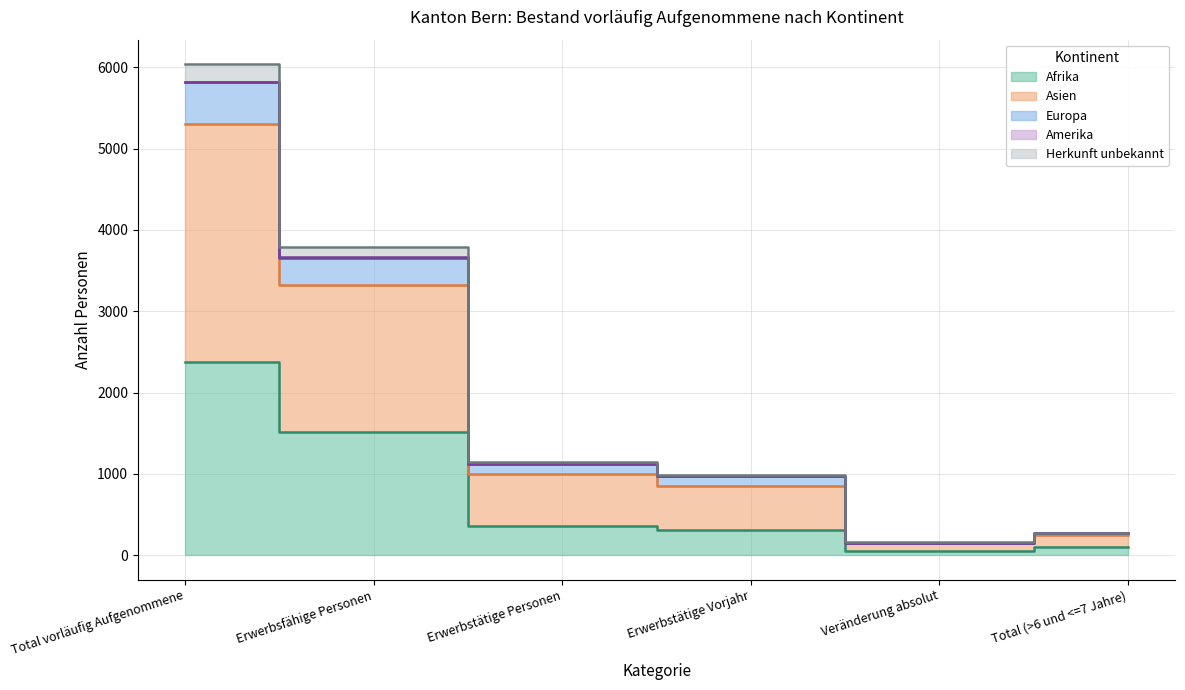

How many series are shown in this chart?

5